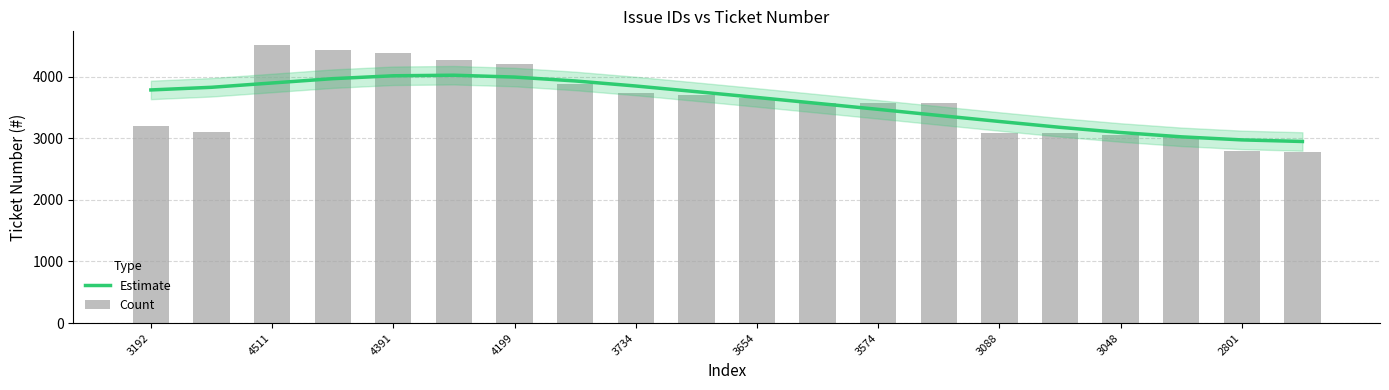

What is the minimum value for Estimate?

2948